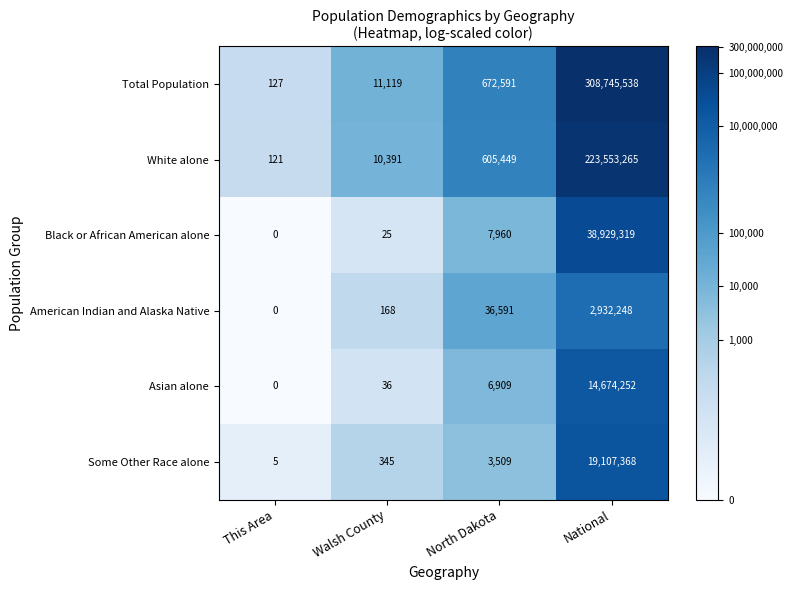

At which label is American Indian and Alaska Native closest to 1466124?

North Dakota